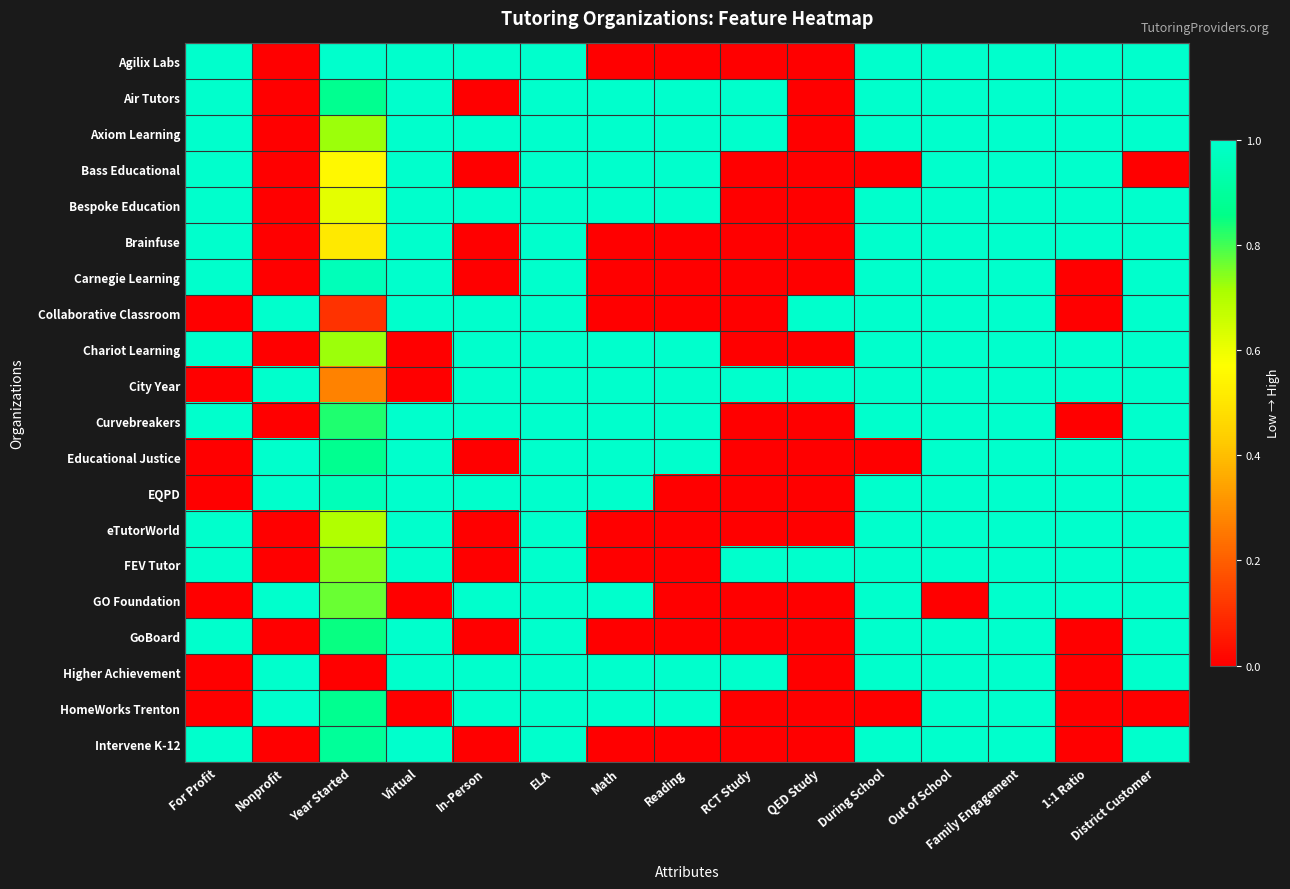

Reading left to right, extract all data points from this chart.

Agilix Labs: For Profit=1.0	Nonprofit=0.0	Year Started=1.0	Virtual=1.0	In-Person=1.0	ELA=1.0	Math=0.0	Reading=0.0	RCT Study=0.0	QED Study=0.0	During School=1.0	Out of School=1.0	Family Engagement=1.0	1:1 Ratio=1.0	District Customer=1.0
Air Tutors: For Profit=1.0	Nonprofit=0.0	Year Started=0.9	Virtual=1.0	In-Person=0.0	ELA=1.0	Math=1.0	Reading=1.0	RCT Study=1.0	QED Study=0.0	During School=1.0	Out of School=1.0	Family Engagement=1.0	1:1 Ratio=1.0	District Customer=1.0
Axiom Learning: For Profit=1.0	Nonprofit=0.0	Year Started=0.7	Virtual=1.0	In-Person=1.0	ELA=1.0	Math=1.0	Reading=1.0	RCT Study=1.0	QED Study=0.0	During School=1.0	Out of School=1.0	Family Engagement=1.0	1:1 Ratio=1.0	District Customer=1.0
Bass Educational: For Profit=1.0	Nonprofit=0.0	Year Started=0.6	Virtual=1.0	In-Person=0.0	ELA=1.0	Math=1.0	Reading=1.0	RCT Study=0.0	QED Study=0.0	During School=0.0	Out of School=1.0	Family Engagement=1.0	1:1 Ratio=1.0	District Customer=0.0
Bespoke Education: For Profit=1.0	Nonprofit=0.0	Year Started=0.6	Virtual=1.0	In-Person=1.0	ELA=1.0	Math=1.0	Reading=1.0	RCT Study=0.0	QED Study=0.0	During School=1.0	Out of School=1.0	Family Engagement=1.0	1:1 Ratio=1.0	District Customer=1.0
Brainfuse: For Profit=1.0	Nonprofit=0.0	Year Started=0.5	Virtual=1.0	In-Person=0.0	ELA=1.0	Math=0.0	Reading=0.0	RCT Study=0.0	QED Study=0.0	During School=1.0	Out of School=1.0	Family Engagement=1.0	1:1 Ratio=1.0	District Customer=1.0
Carnegie Learning: For Profit=1.0	Nonprofit=0.0	Year Started=1.0	Virtual=1.0	In-Person=0.0	ELA=1.0	Math=0.0	Reading=0.0	RCT Study=0.0	QED Study=0.0	During School=1.0	Out of School=1.0	Family Engagement=1.0	1:1 Ratio=0.0	District Customer=1.0
Collaborative Classroom: For Profit=0.0	Nonprofit=1.0	Year Started=0.1	Virtual=1.0	In-Person=1.0	ELA=1.0	Math=0.0	Reading=0.0	RCT Study=0.0	QED Study=1.0	During School=1.0	Out of School=1.0	Family Engagement=1.0	1:1 Ratio=0.0	District Customer=1.0
Chariot Learning: For Profit=1.0	Nonprofit=0.0	Year Started=0.7	Virtual=0.0	In-Person=1.0	ELA=1.0	Math=1.0	Reading=1.0	RCT Study=0.0	QED Study=0.0	During School=1.0	Out of School=1.0	Family Engagement=1.0	1:1 Ratio=1.0	District Customer=1.0
City Year: For Profit=0.0	Nonprofit=1.0	Year Started=0.3	Virtual=0.0	In-Person=1.0	ELA=1.0	Math=1.0	Reading=1.0	RCT Study=1.0	QED Study=1.0	During School=1.0	Out of School=1.0	Family Engagement=1.0	1:1 Ratio=1.0	District Customer=1.0
Curvebreakers: For Profit=1.0	Nonprofit=0.0	Year Started=0.8	Virtual=1.0	In-Person=1.0	ELA=1.0	Math=1.0	Reading=1.0	RCT Study=0.0	QED Study=0.0	During School=1.0	Out of School=1.0	Family Engagement=1.0	1:1 Ratio=0.0	District Customer=1.0
Educational Justice: For Profit=0.0	Nonprofit=1.0	Year Started=0.9	Virtual=1.0	In-Person=0.0	ELA=1.0	Math=1.0	Reading=1.0	RCT Study=0.0	QED Study=0.0	During School=0.0	Out of School=1.0	Family Engagement=1.0	1:1 Ratio=1.0	District Customer=1.0
EQPD: For Profit=0.0	Nonprofit=1.0	Year Started=1.0	Virtual=1.0	In-Person=1.0	ELA=1.0	Math=1.0	Reading=0.0	RCT Study=0.0	QED Study=0.0	During School=1.0	Out of School=1.0	Family Engagement=1.0	1:1 Ratio=1.0	District Customer=1.0
eTutorWorld: For Profit=1.0	Nonprofit=0.0	Year Started=0.7	Virtual=1.0	In-Person=0.0	ELA=1.0	Math=0.0	Reading=0.0	RCT Study=0.0	QED Study=0.0	During School=1.0	Out of School=1.0	Family Engagement=1.0	1:1 Ratio=1.0	District Customer=1.0
FEV Tutor: For Profit=1.0	Nonprofit=0.0	Year Started=0.7	Virtual=1.0	In-Person=0.0	ELA=1.0	Math=0.0	Reading=0.0	RCT Study=1.0	QED Study=1.0	During School=1.0	Out of School=1.0	Family Engagement=1.0	1:1 Ratio=1.0	District Customer=1.0
GO Foundation: For Profit=0.0	Nonprofit=1.0	Year Started=0.8	Virtual=0.0	In-Person=1.0	ELA=1.0	Math=1.0	Reading=0.0	RCT Study=0.0	QED Study=0.0	During School=1.0	Out of School=0.0	Family Engagement=1.0	1:1 Ratio=1.0	District Customer=1.0
GoBoard: For Profit=1.0	Nonprofit=0.0	Year Started=0.9	Virtual=1.0	In-Person=0.0	ELA=1.0	Math=0.0	Reading=0.0	RCT Study=0.0	QED Study=0.0	During School=1.0	Out of School=1.0	Family Engagement=1.0	1:1 Ratio=0.0	District Customer=1.0
Higher Achievement: For Profit=0.0	Nonprofit=1.0	Year Started=0.0	Virtual=1.0	In-Person=1.0	ELA=1.0	Math=1.0	Reading=1.0	RCT Study=1.0	QED Study=0.0	During School=1.0	Out of School=1.0	Family Engagement=1.0	1:1 Ratio=0.0	District Customer=1.0
HomeWorks Trenton: For Profit=0.0	Nonprofit=1.0	Year Started=0.9	Virtual=0.0	In-Person=1.0	ELA=1.0	Math=1.0	Reading=1.0	RCT Study=0.0	QED Study=0.0	During School=0.0	Out of School=1.0	Family Engagement=1.0	1:1 Ratio=0.0	District Customer=0.0
Intervene K-12: For Profit=1.0	Nonprofit=0.0	Year Started=0.9	Virtual=1.0	In-Person=0.0	ELA=1.0	Math=0.0	Reading=0.0	RCT Study=0.0	QED Study=0.0	During School=1.0	Out of School=1.0	Family Engagement=1.0	1:1 Ratio=0.0	District Customer=1.0